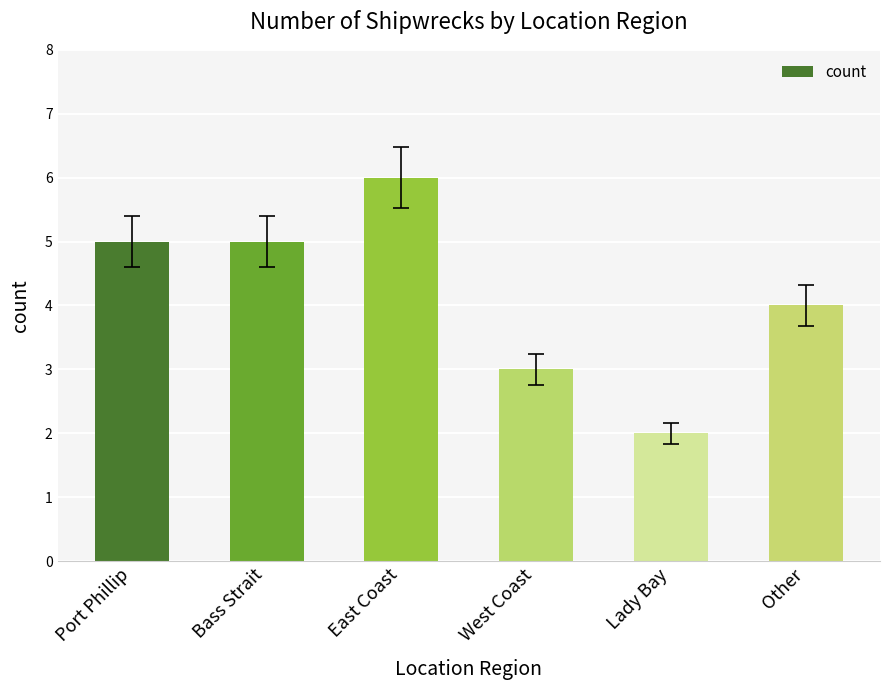

What is the maximum value shown in the chart?

6